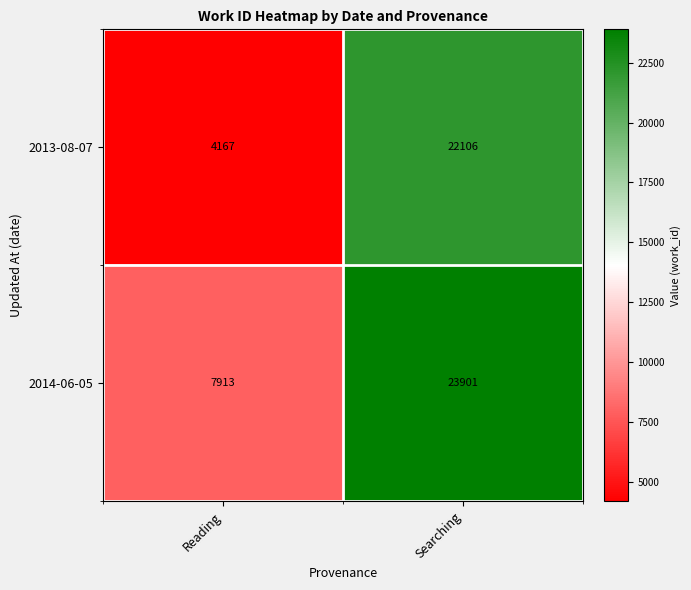

What is the difference between the 2013-08-07 values at Reading and Searching?

17939